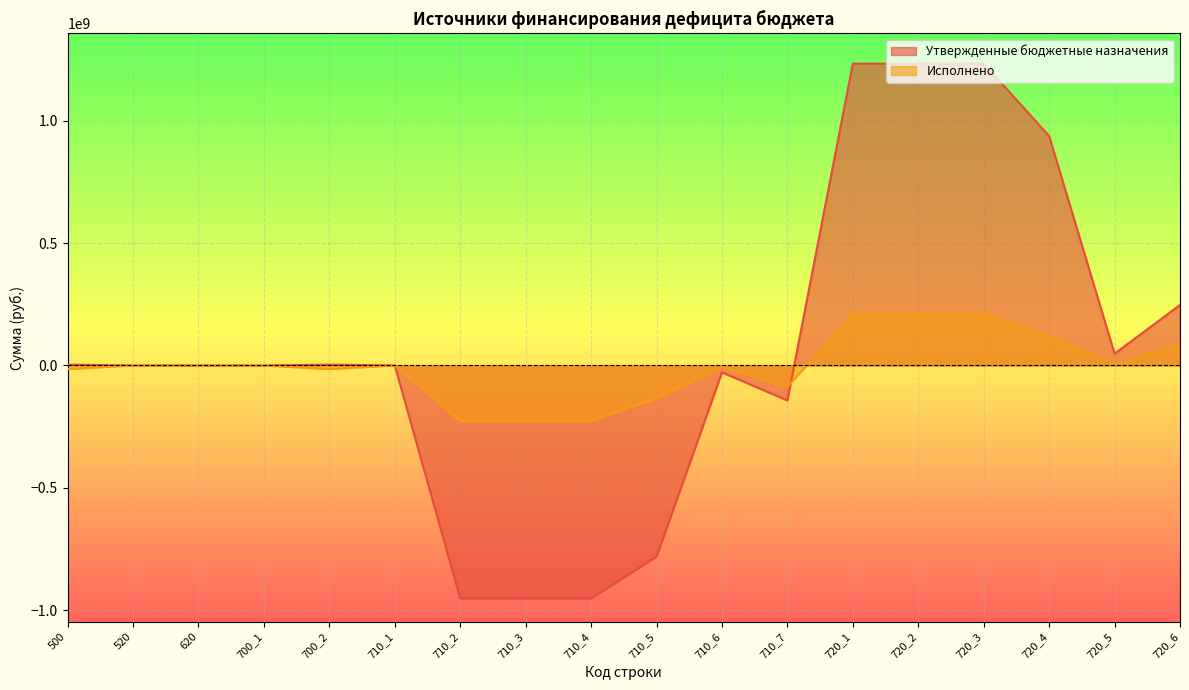

What is the minimum value shown in the chart?

-951094677.0